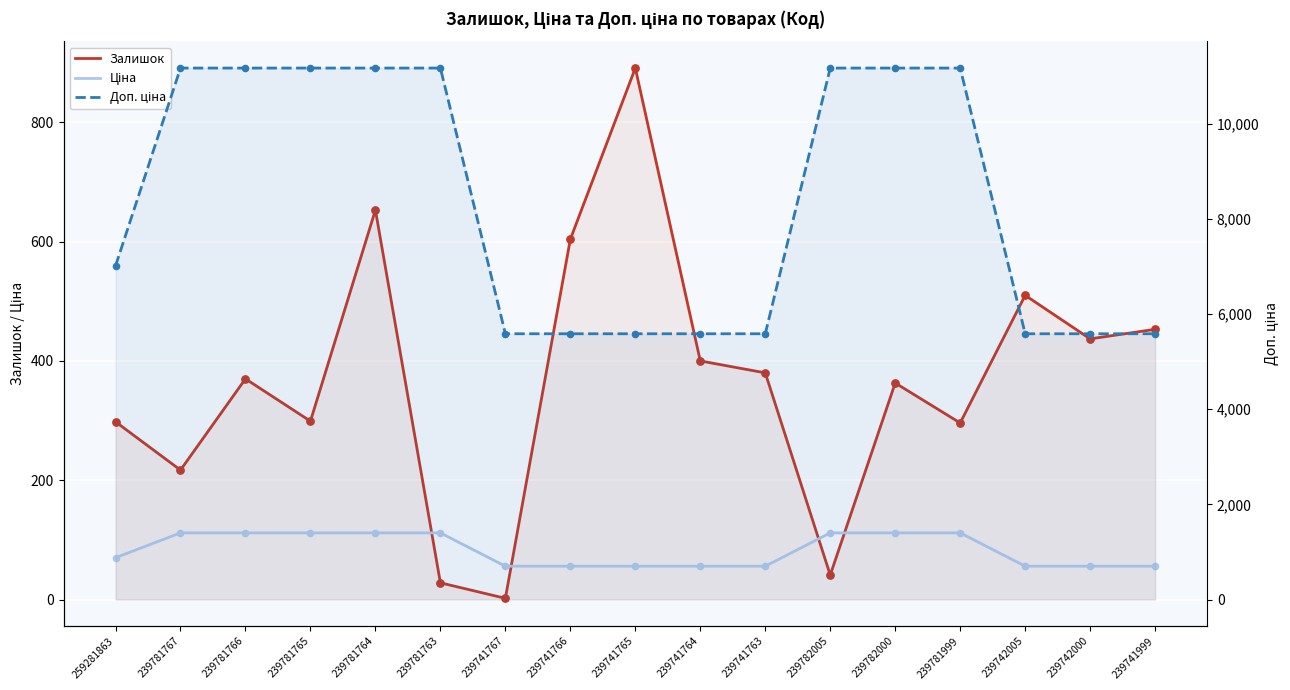

What is the total value across all series at 239781763?

11308.7